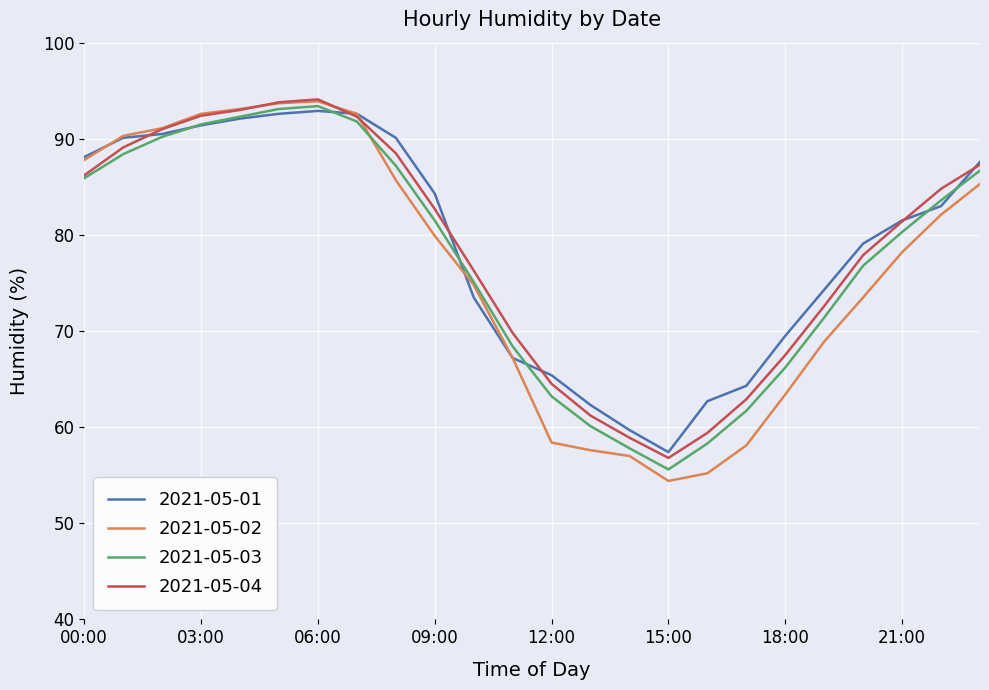

Which series has the largest range (max minus min)?

2021-05-02